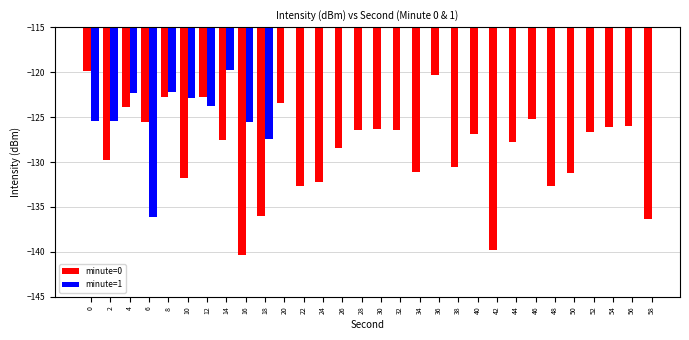

How many series are shown in this chart?

2